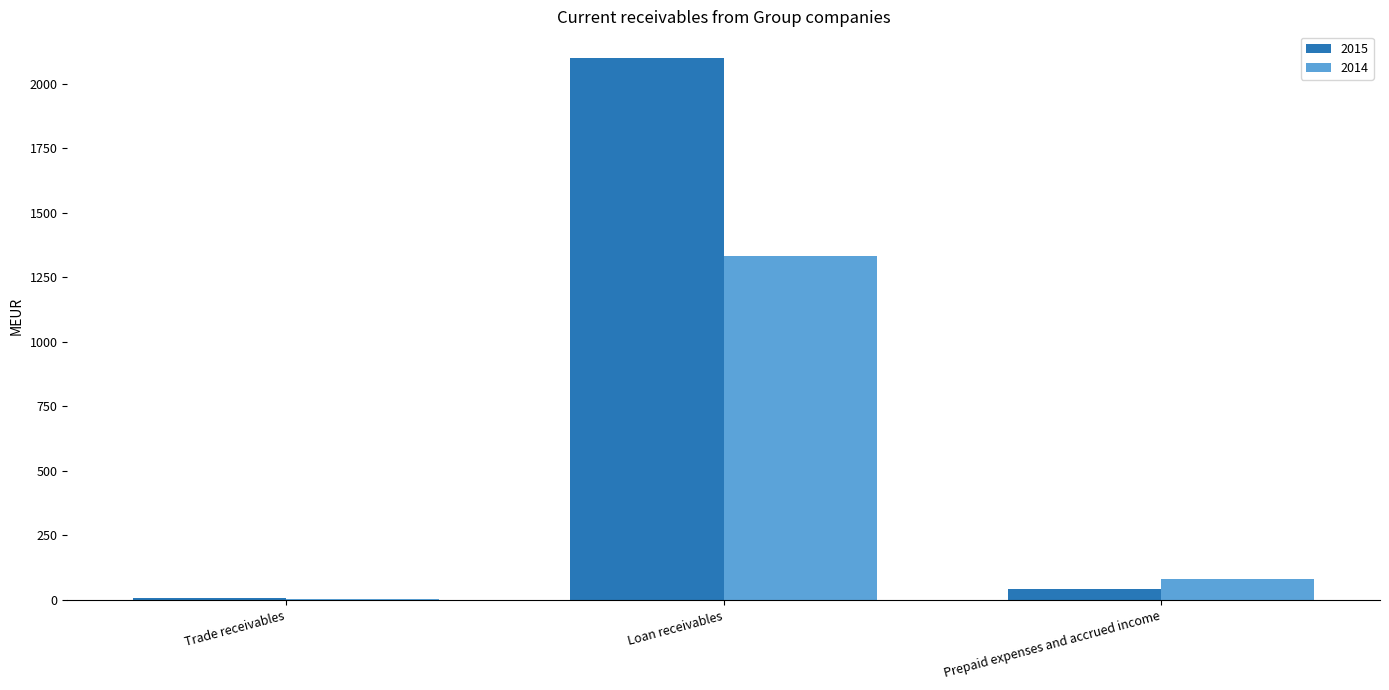

At which label does 2015 first exceed 43?

Loan receivables